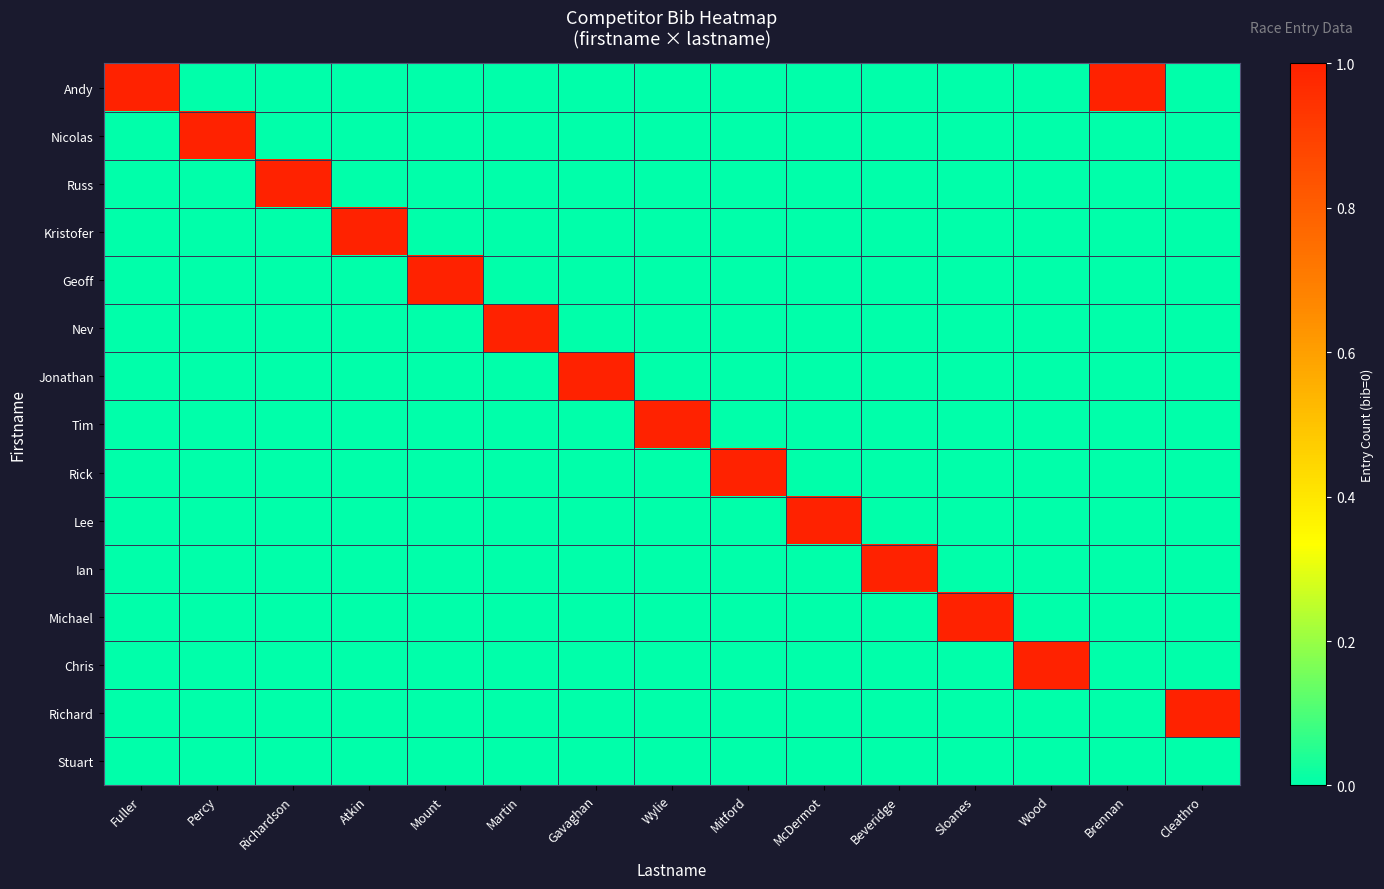

At how many categories does at least one series exceed 0?

15